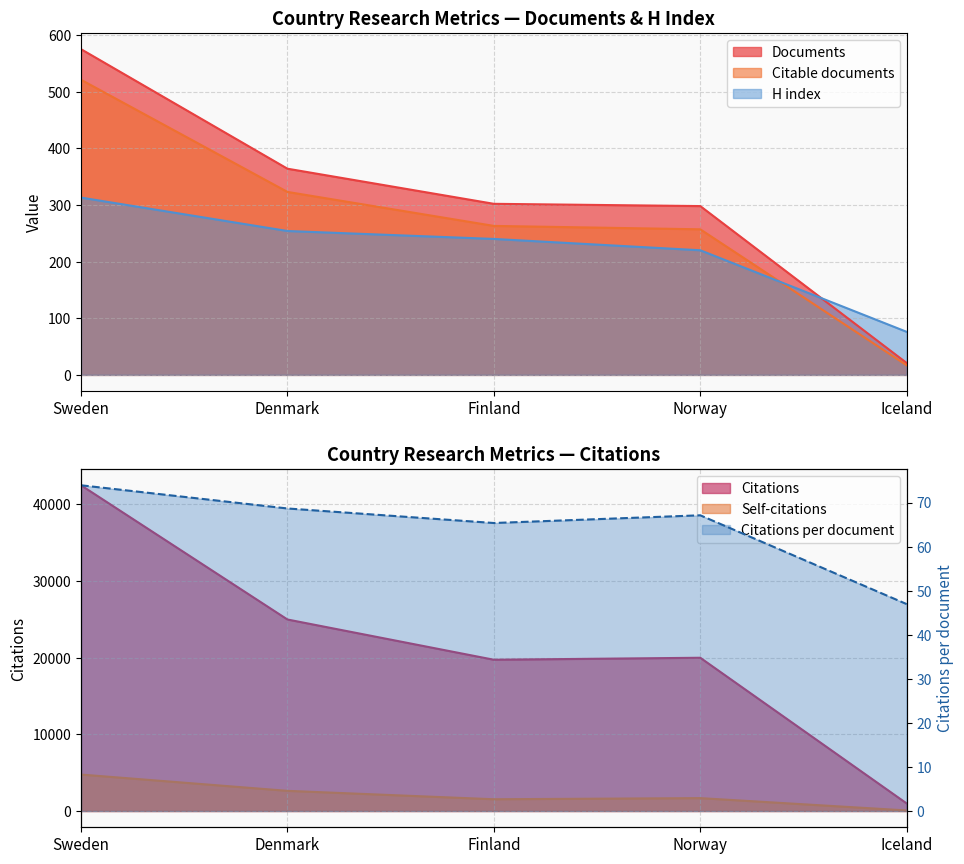

At how many categories does at least one series exceed 41203?

1